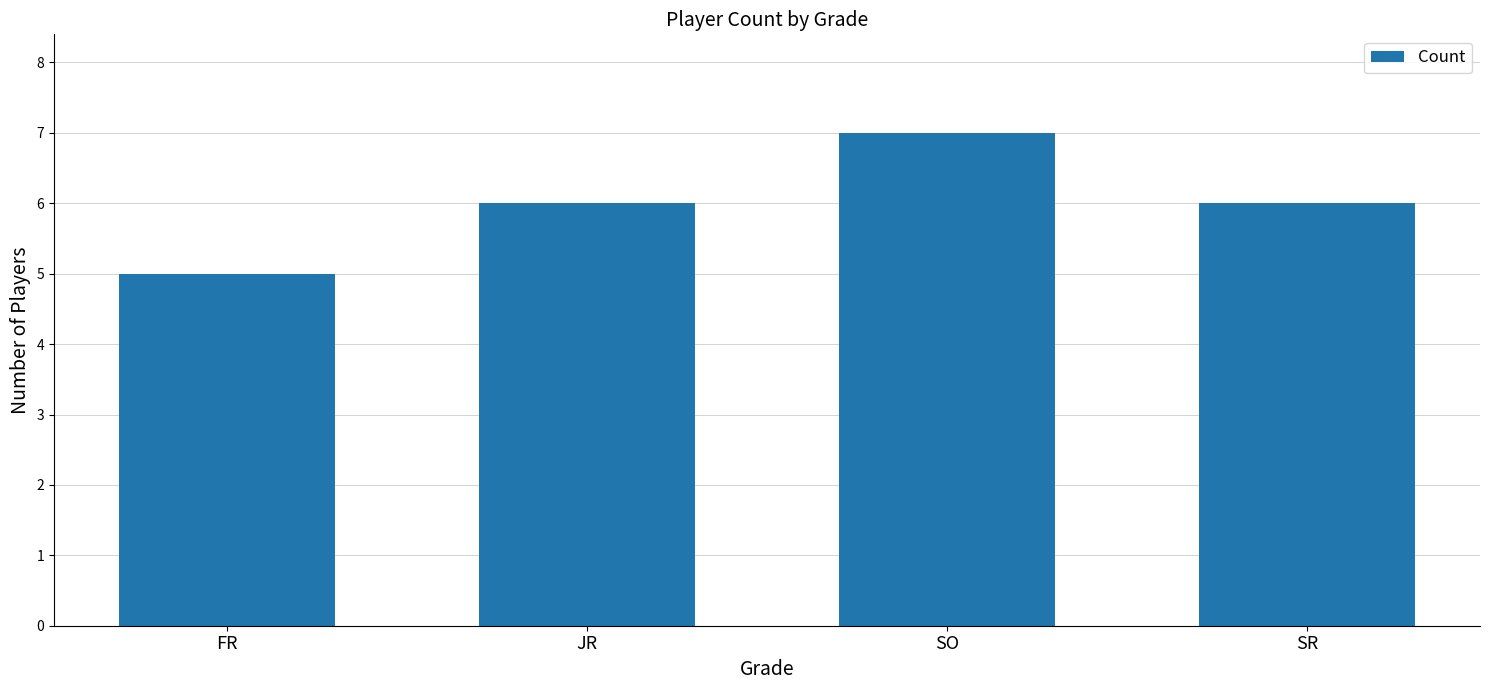

What is the ratio of the value at JR to the value at SO?

0.9